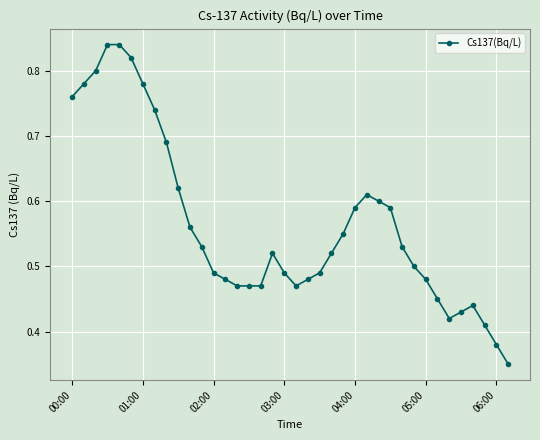

Count the values in the range 0 to 1.

38